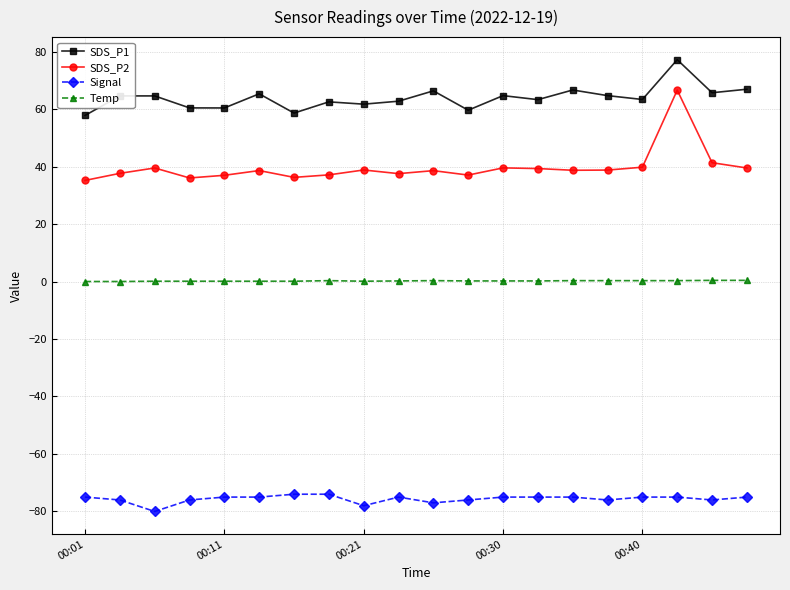

What is the difference between the second highest and minimum values in the SDS_P2 series?

6.2